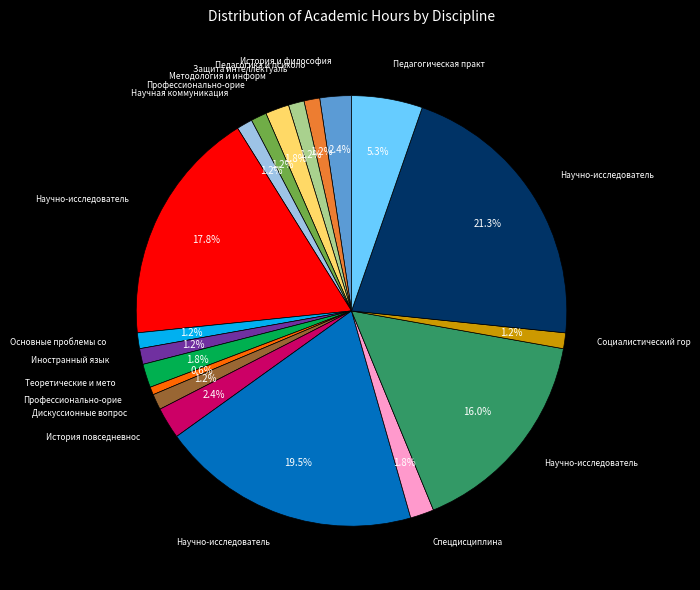

Is there a majority slice in this chart?

No